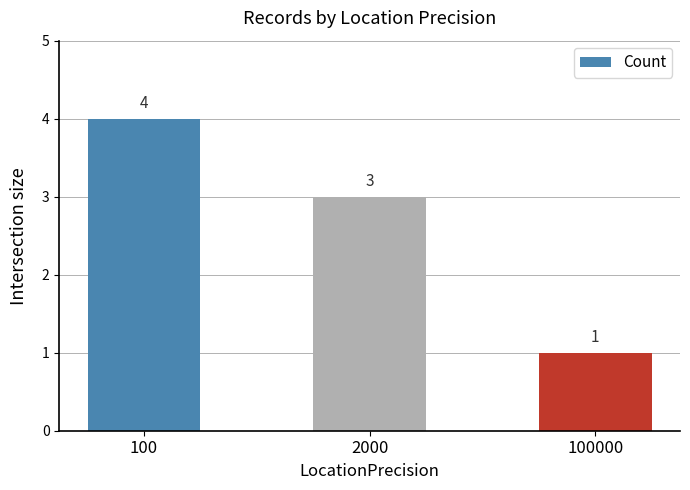

What is the value of the 1st bar from the left?

4